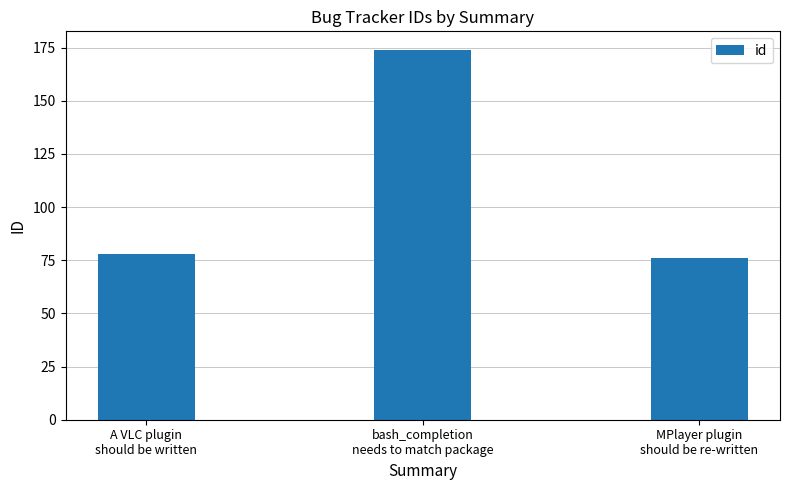

What value does the data have at bash_completion
needs to match package, to the nearest 5?

175